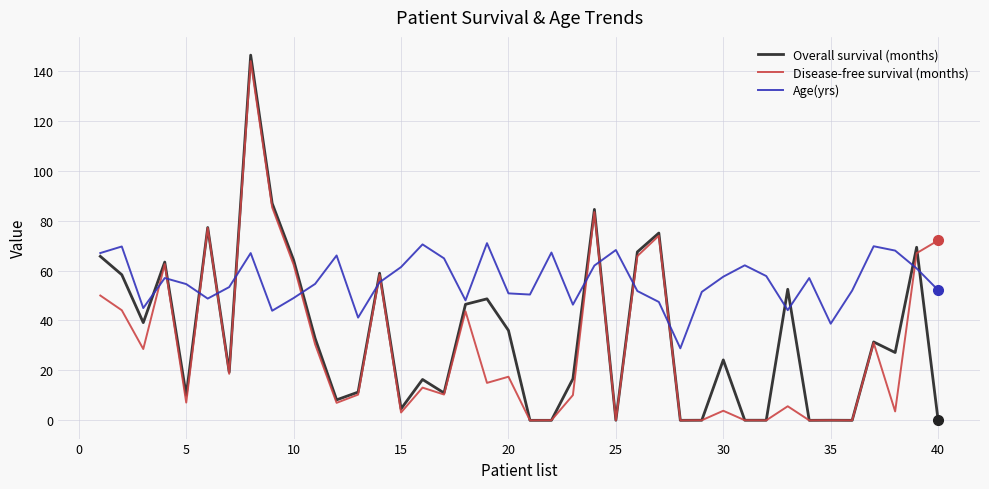

Which series has the largest total across all categories?

Age(yrs)